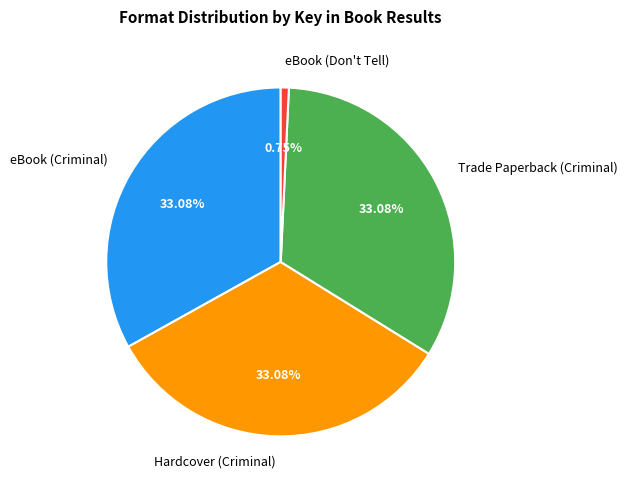

How many slices are in this pie chart?

4